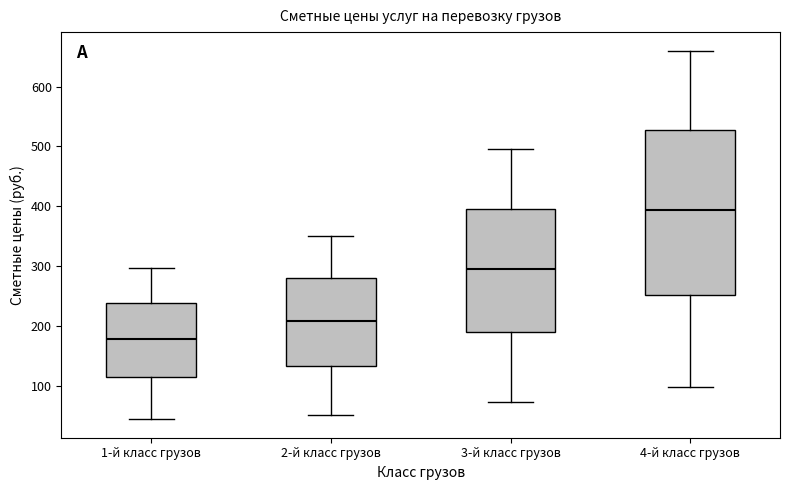

Which box's median line is the lowest?

1-й класс грузов